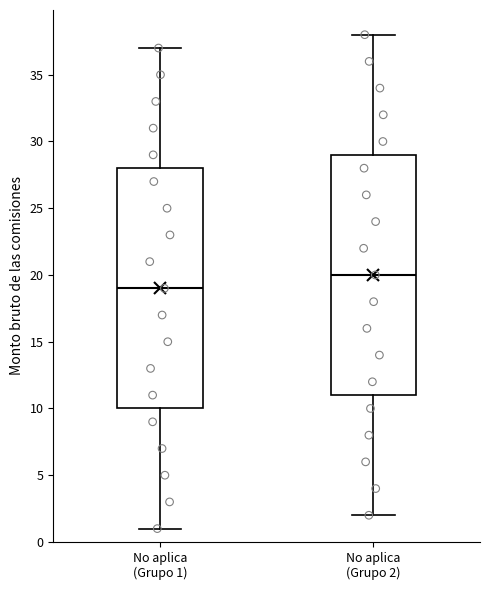

Reading left to right, transcribe this box plot: for each box, give where its median line is, the range the box spans, and where its two whiskers end, as read against the y-axis. The values are not printed on the chart, so give them approximately, as read against the axis.

No aplica (Grupo 1): median 19, box 10 to 28, whiskers 1 to 37
No aplica (Grupo 2): median 20, box 11 to 29, whiskers 2 to 38